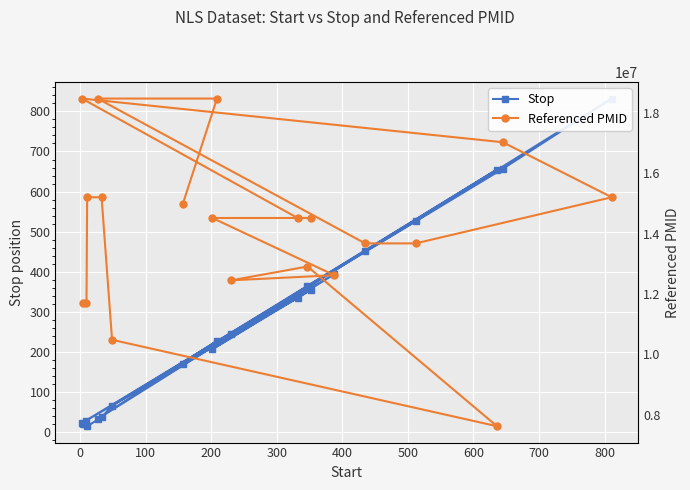

How many series are shown in this chart?

2